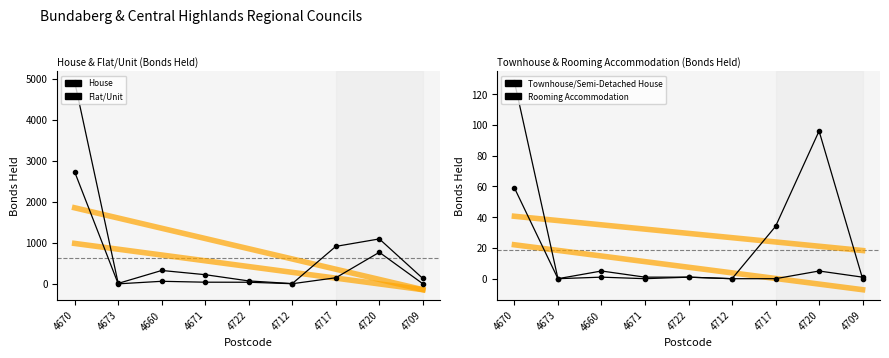

Where does the Townhouse/Semi-Detached House series first go above 1?

4670